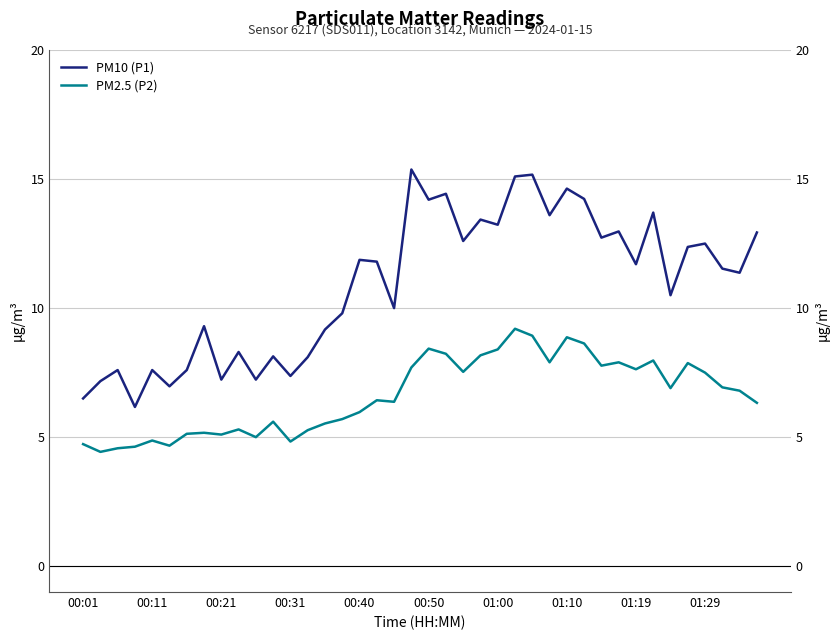

The value of PM10 (P1) at 18 is 4.7. True or false?

False